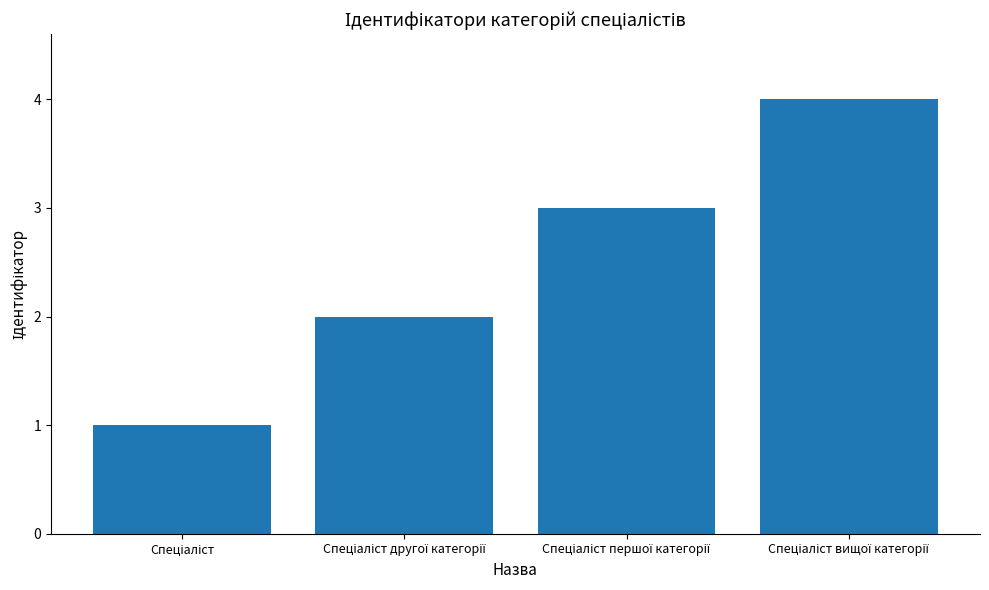

What is the greatest value displayed?

4